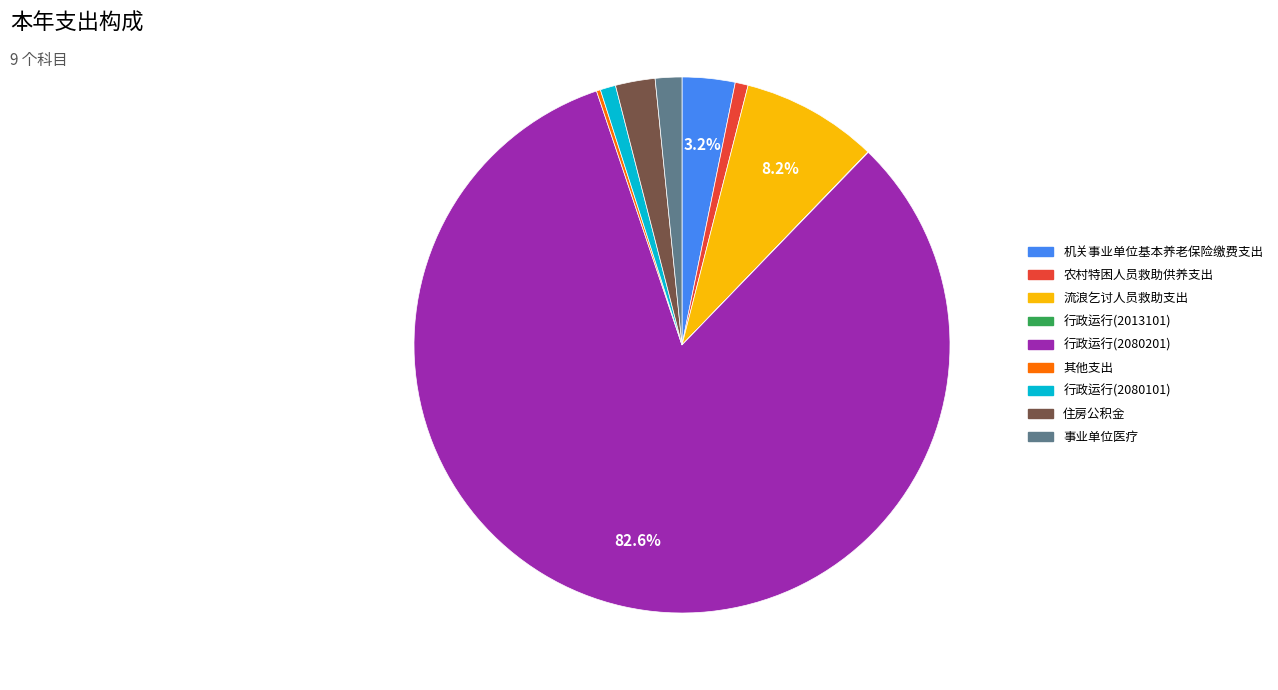

What percentage is the 农村特困人员救助供养支出 slice, to the nearest percent?

1%